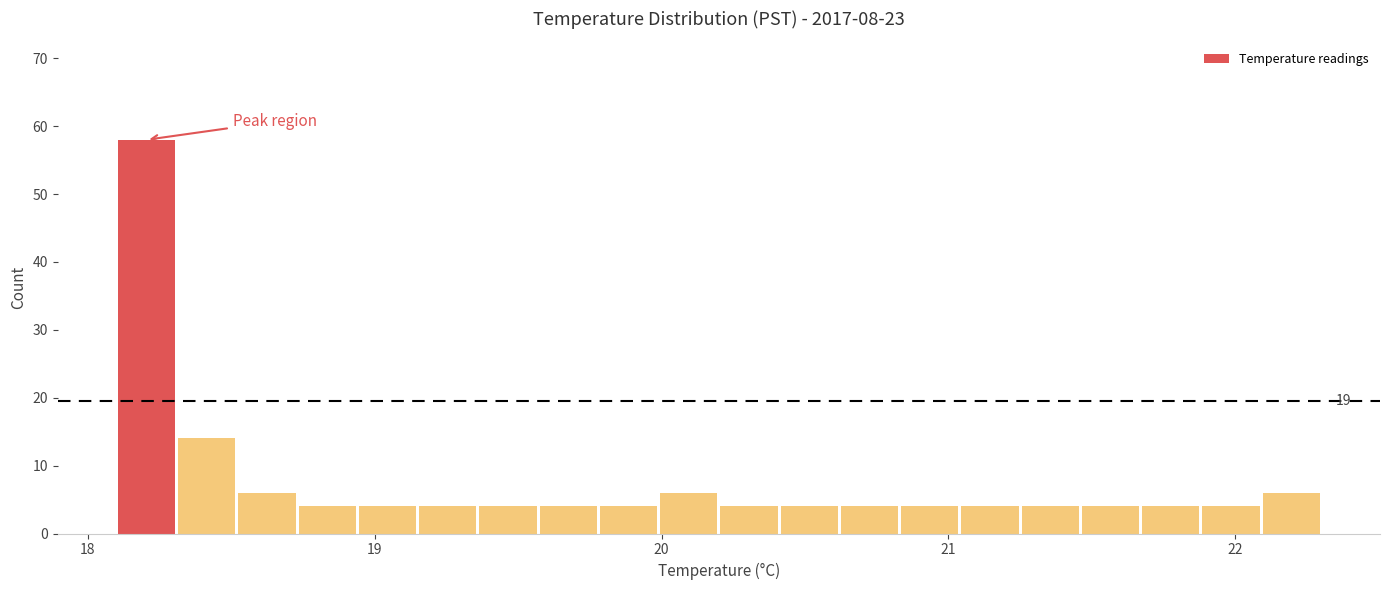

Around what value on the x-axis is the tallest bar? Give the approximate position of its centre, as read against the axis.

18.2